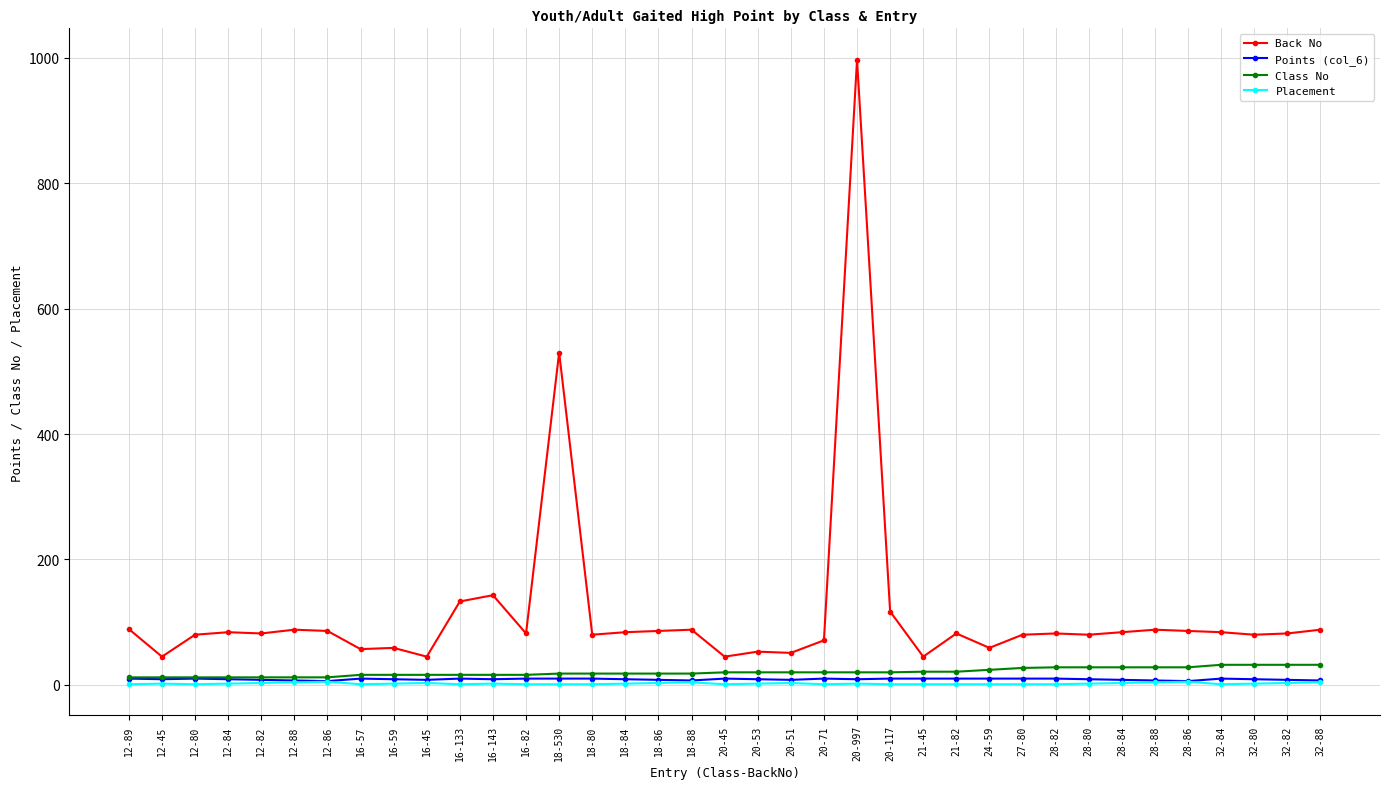

True or false: Placement has more than 1 interior local peaks.

True